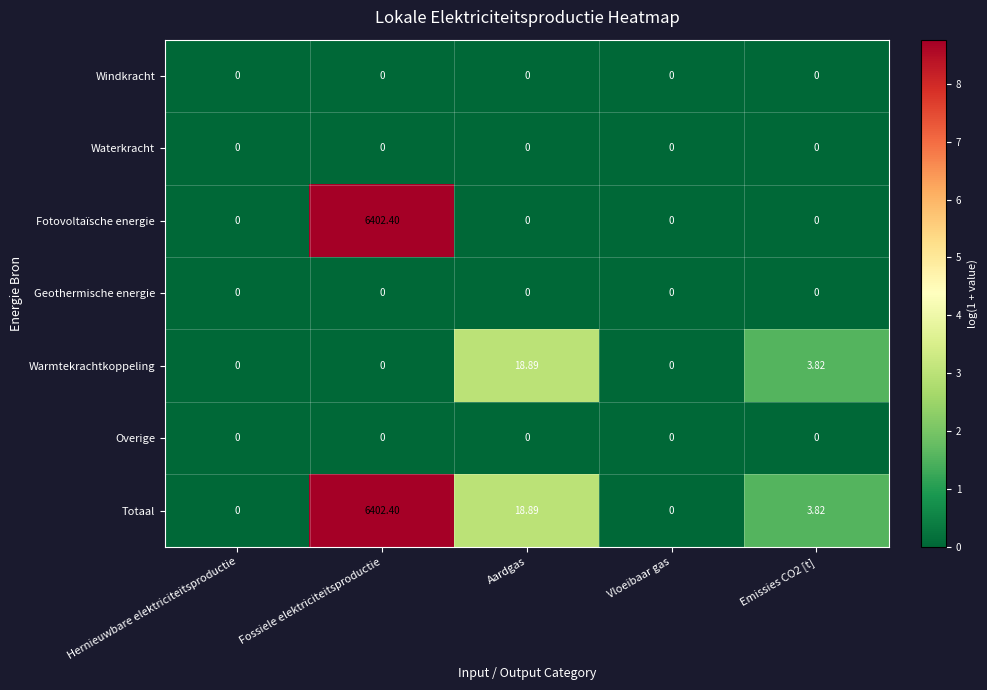

Where is Totaal nearest to the value 3201?

Aardgas